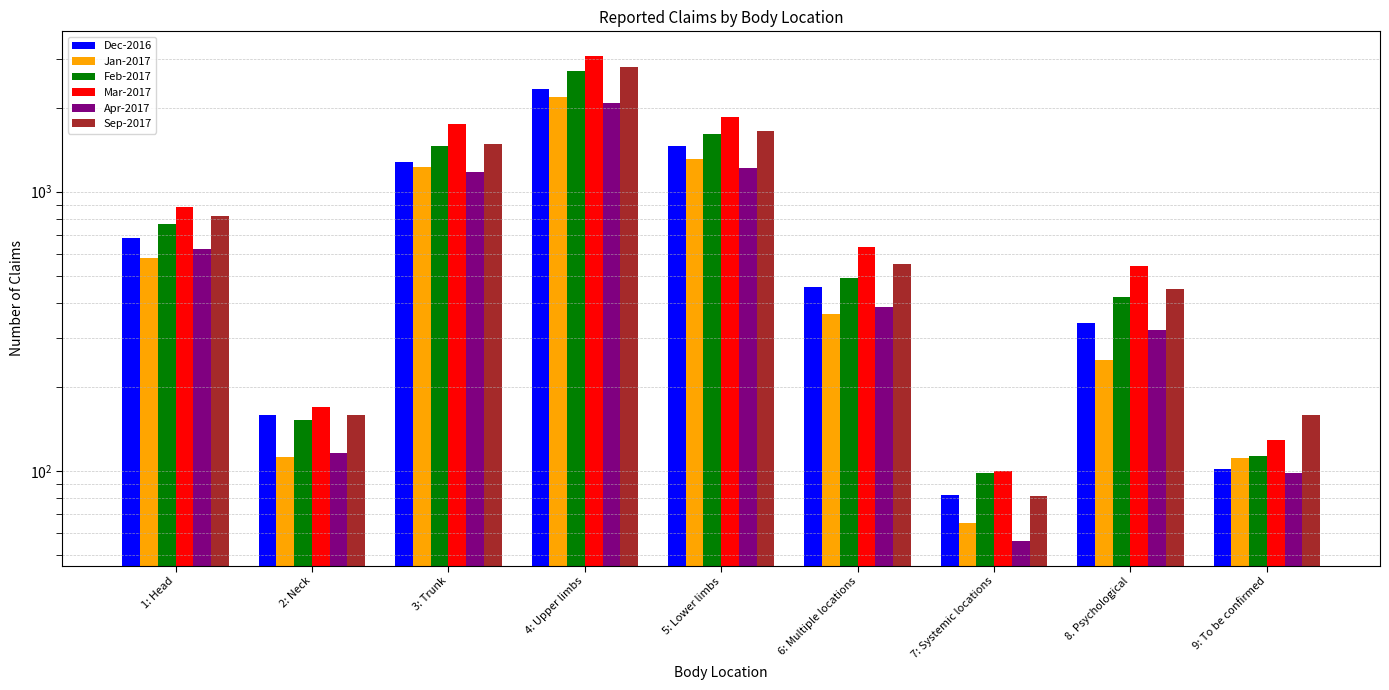

True or false: Dec-2016 has a value of 1283 at 3: Trunk.

True